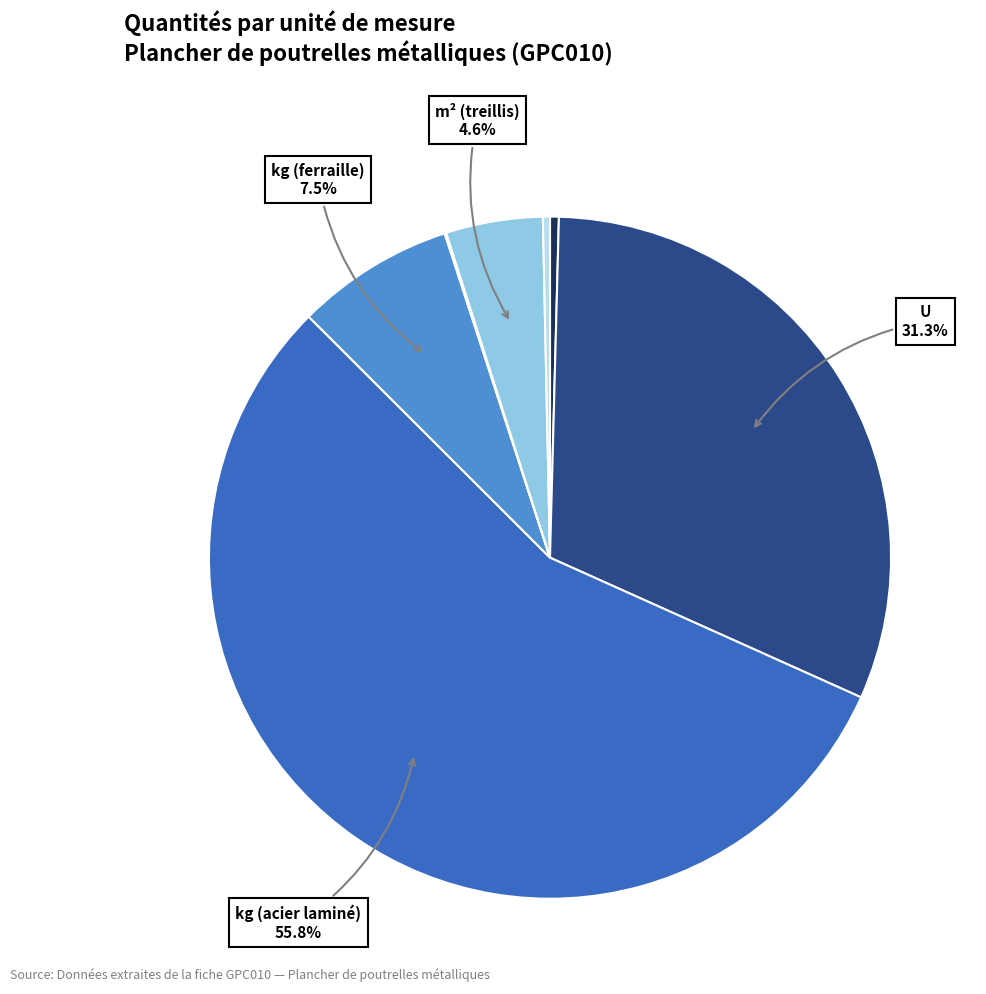

Is there any slice that represents more than half of the pie?

Yes